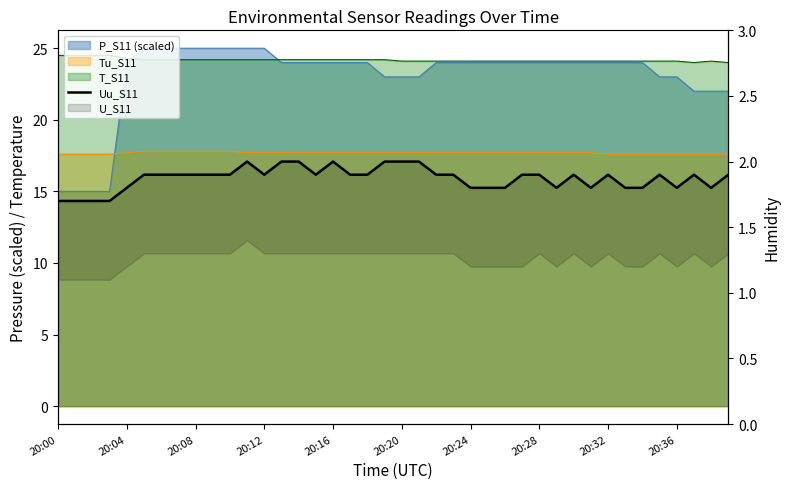

Count the values in the range 1 to 2.

40